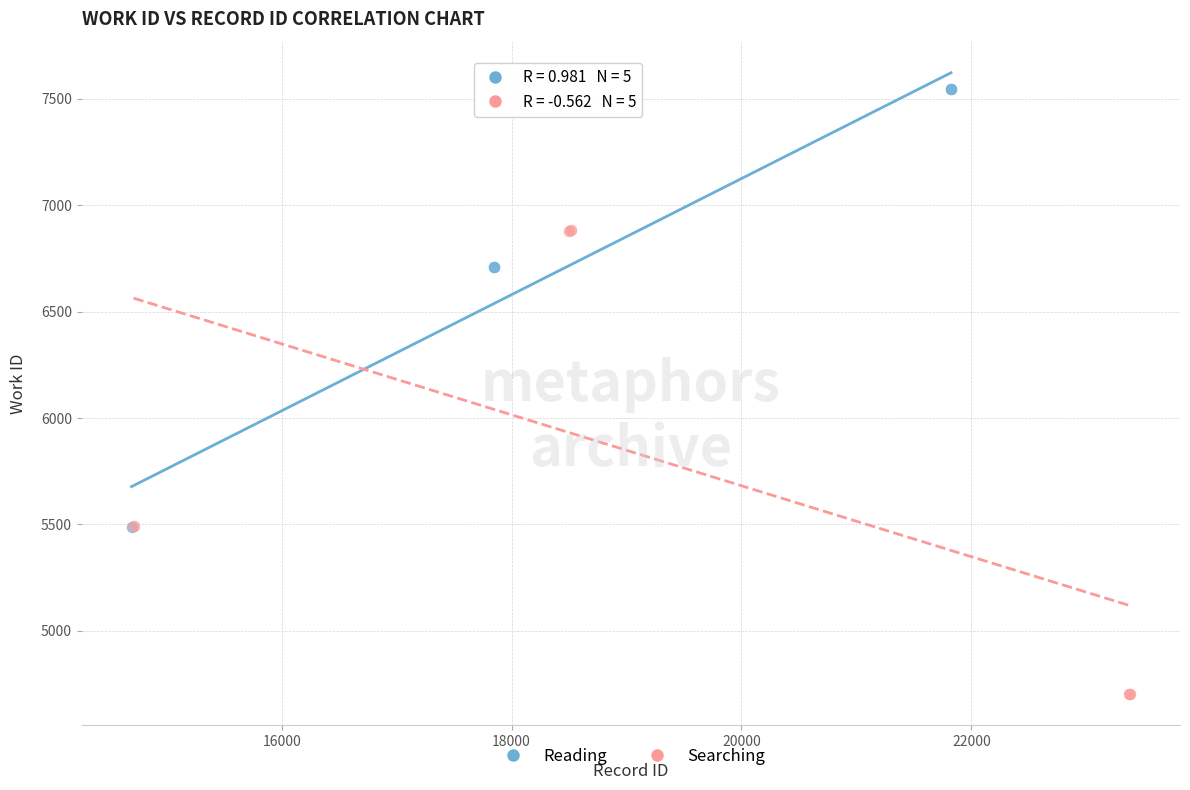

What are all the series names shown in the legend?

Reading, Searching